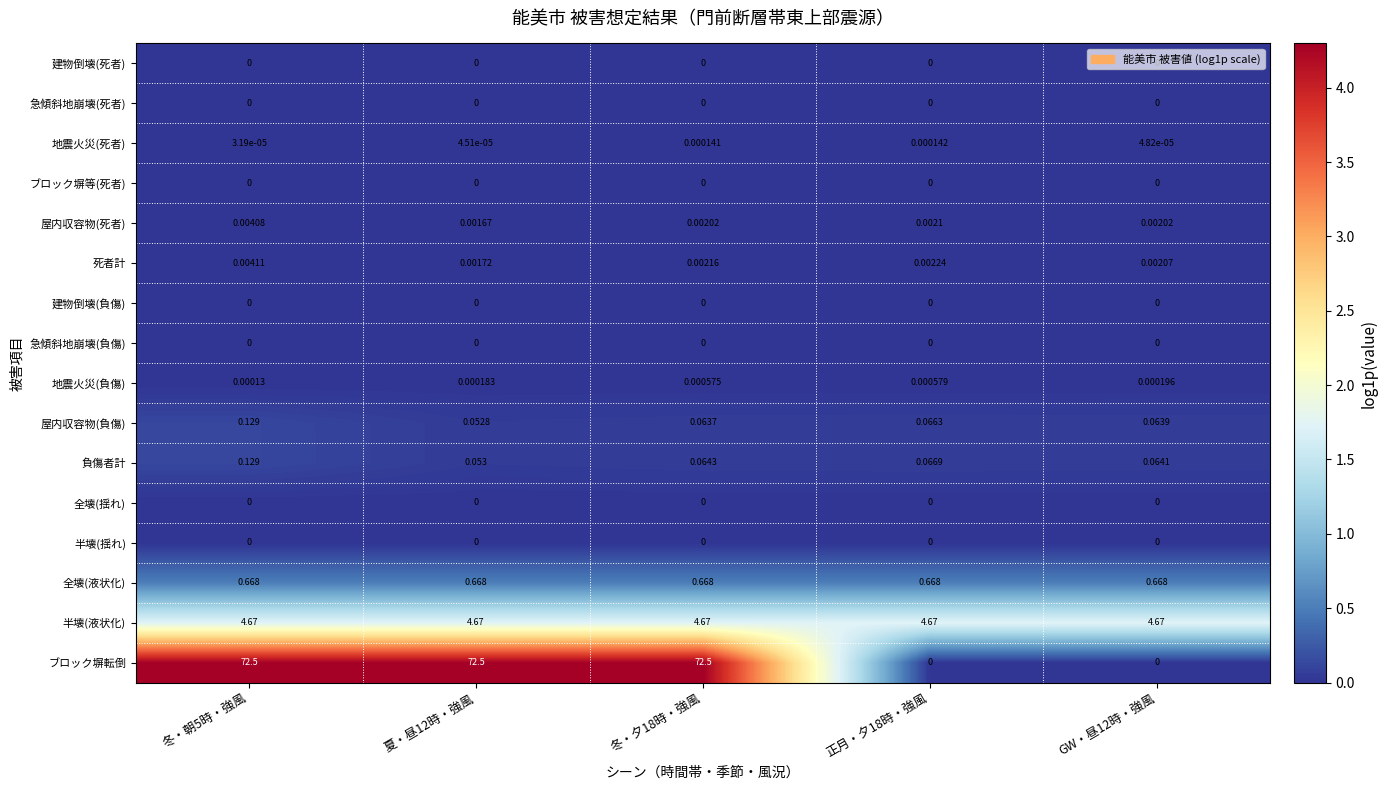

Which series has the widest spread of values?

ブロック塀転倒